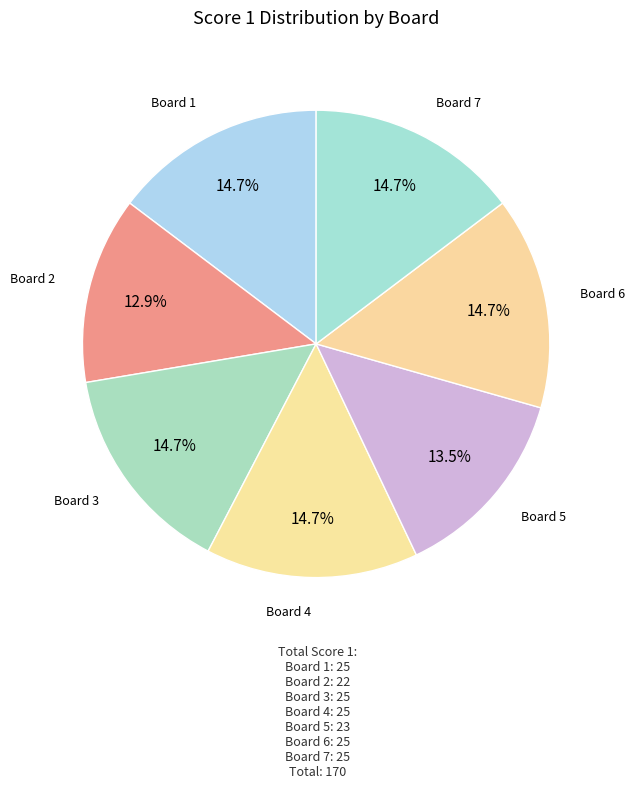

Which has a higher value, Board 1 or Board 5?

Board 1